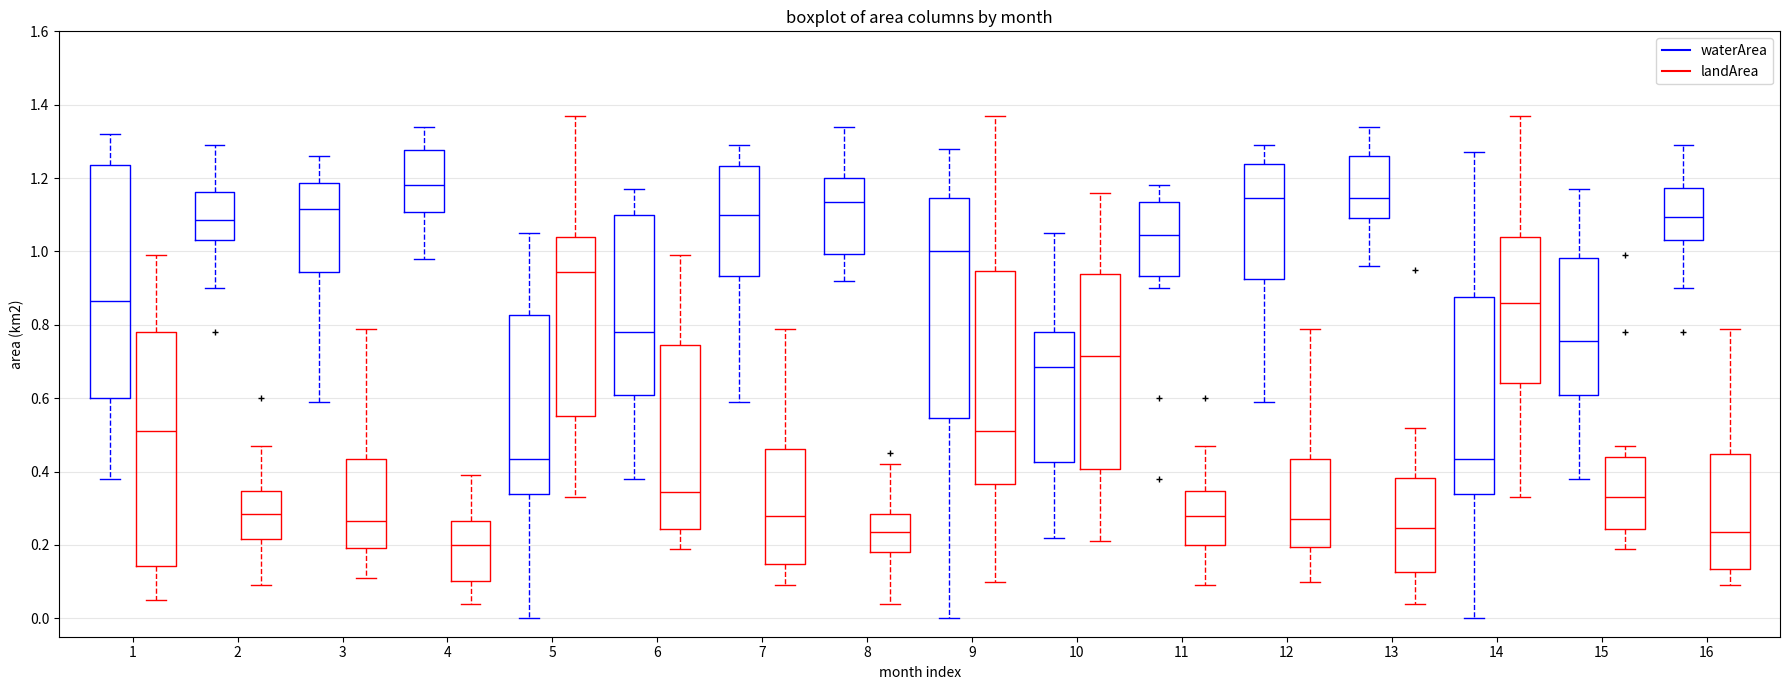

Reading left to right, read every box against the y-axis: the position of its median line, the range the box covers, and the ends of its whiskers. The values are not printed on the chart, so give them approximately, as read against the axis.

1 (waterArea): median 0.86, box 0.60 to 1.24, whiskers 0.38 to 1.32
1 (landArea): median 0.52, box 0.14 to 0.78, whiskers 0.06 to 1.00
2 (waterArea): median 1.08, box 1.04 to 1.16, whiskers 0.90 to 1.30
2 (landArea): median 0.28, box 0.22 to 0.34, whiskers 0.10 to 0.48
3 (waterArea): median 1.12, box 0.94 to 1.18, whiskers 0.60 to 1.26
3 (landArea): median 0.26, box 0.20 to 0.44, whiskers 0.12 to 0.80
4 (waterArea): median 1.18, box 1.10 to 1.28, whiskers 0.98 to 1.34
4 (landArea): median 0.20, box 0.10 to 0.26, whiskers 0.04 to 0.40
5 (waterArea): median 0.44, box 0.34 to 0.82, whiskers 0.00 to 1.06
5 (landArea): median 0.94, box 0.56 to 1.04, whiskers 0.34 to 1.38
6 (waterArea): median 0.78, box 0.62 to 1.10, whiskers 0.38 to 1.18
6 (landArea): median 0.34, box 0.24 to 0.74, whiskers 0.20 to 1.00
7 (waterArea): median 1.10, box 0.94 to 1.24, whiskers 0.60 to 1.30
7 (landArea): median 0.28, box 0.14 to 0.46, whiskers 0.10 to 0.80
8 (waterArea): median 1.14, box 1.00 to 1.20, whiskers 0.92 to 1.34
8 (landArea): median 0.24, box 0.18 to 0.28, whiskers 0.04 to 0.42
9 (waterArea): median 1.00, box 0.54 to 1.14, whiskers 0.00 to 1.28
9 (landArea): median 0.52, box 0.36 to 0.94, whiskers 0.10 to 1.38
10 (waterArea): median 0.68, box 0.42 to 0.78, whiskers 0.22 to 1.06
10 (landArea): median 0.72, box 0.40 to 0.94, whiskers 0.22 to 1.16
11 (waterArea): median 1.04, box 0.94 to 1.14, whiskers 0.90 to 1.18
11 (landArea): median 0.28, box 0.20 to 0.34, whiskers 0.10 to 0.48
12 (waterArea): median 1.14, box 0.92 to 1.24, whiskers 0.60 to 1.30
12 (landArea): median 0.28, box 0.20 to 0.44, whiskers 0.10 to 0.80
13 (waterArea): median 1.14, box 1.10 to 1.26, whiskers 0.96 to 1.34
13 (landArea): median 0.24, box 0.12 to 0.38, whiskers 0.04 to 0.52
14 (waterArea): median 0.44, box 0.34 to 0.88, whiskers 0.00 to 1.28
14 (landArea): median 0.86, box 0.64 to 1.04, whiskers 0.34 to 1.38
15 (waterArea): median 0.76, box 0.62 to 0.98, whiskers 0.38 to 1.18
15 (landArea): median 0.34, box 0.24 to 0.44, whiskers 0.20 to 0.48
16 (waterArea): median 1.10, box 1.04 to 1.18, whiskers 0.90 to 1.30
16 (landArea): median 0.24, box 0.14 to 0.44, whiskers 0.10 to 0.80